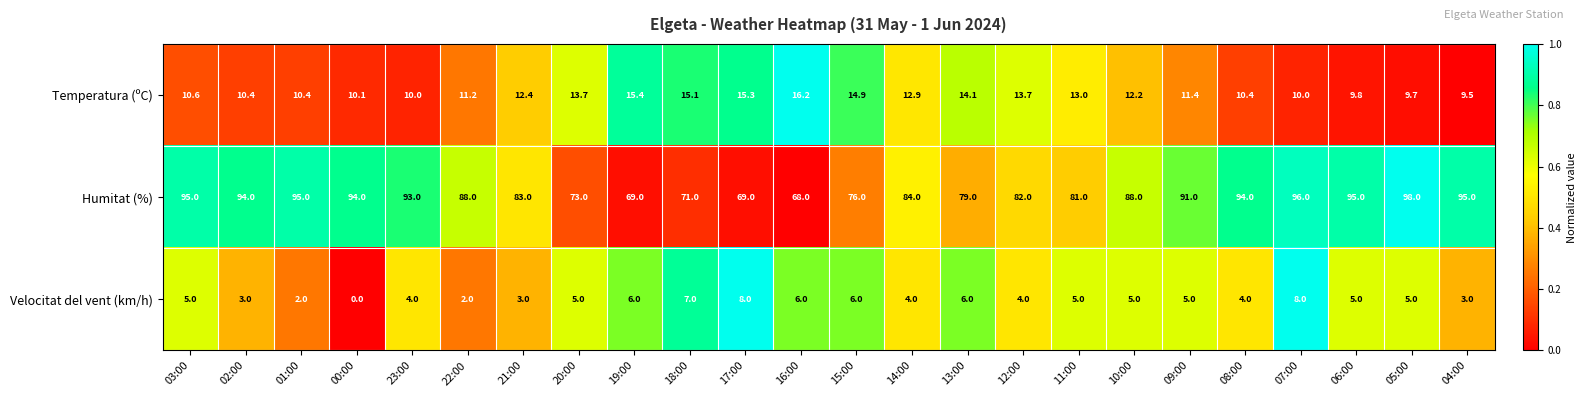

At 12:00, list the series in order from largest to smallest.

Humitat (%), Temperatura (ºC), Velocitat del vent (km/h)